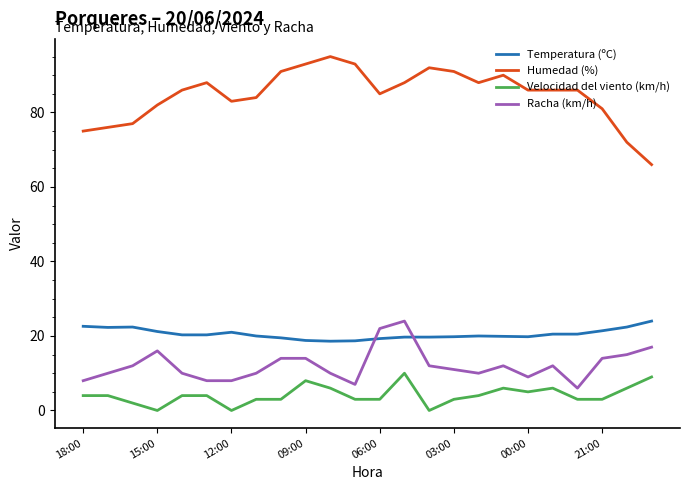

Which series has the largest total across all categories?

Humedad (%)